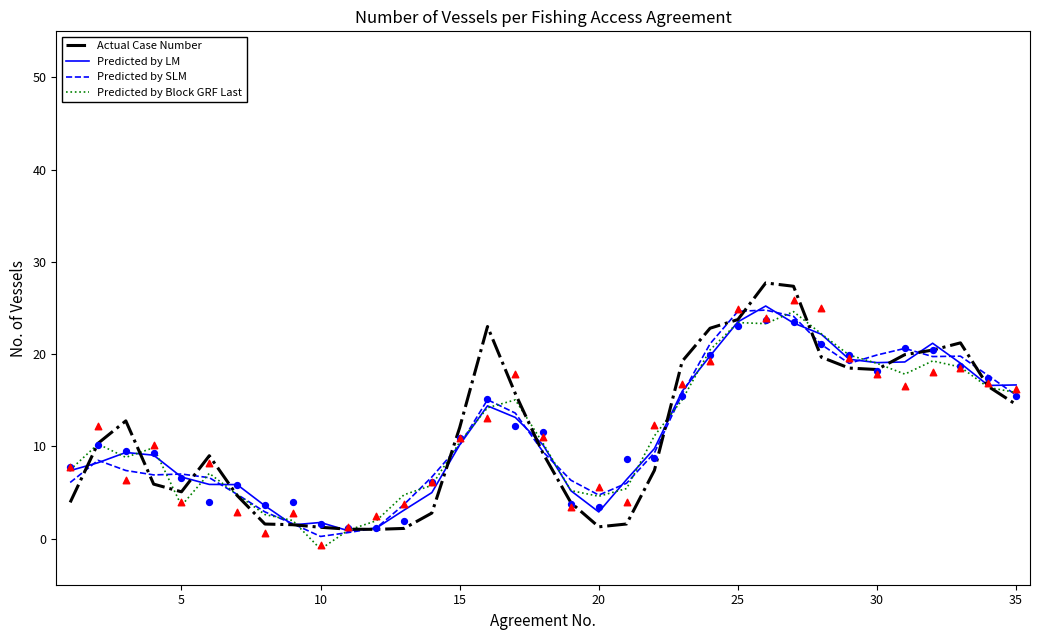

What are all the series names shown in the legend?

Actual Case Number, Predicted by LM, Predicted by SLM, Predicted by Block GRF Last